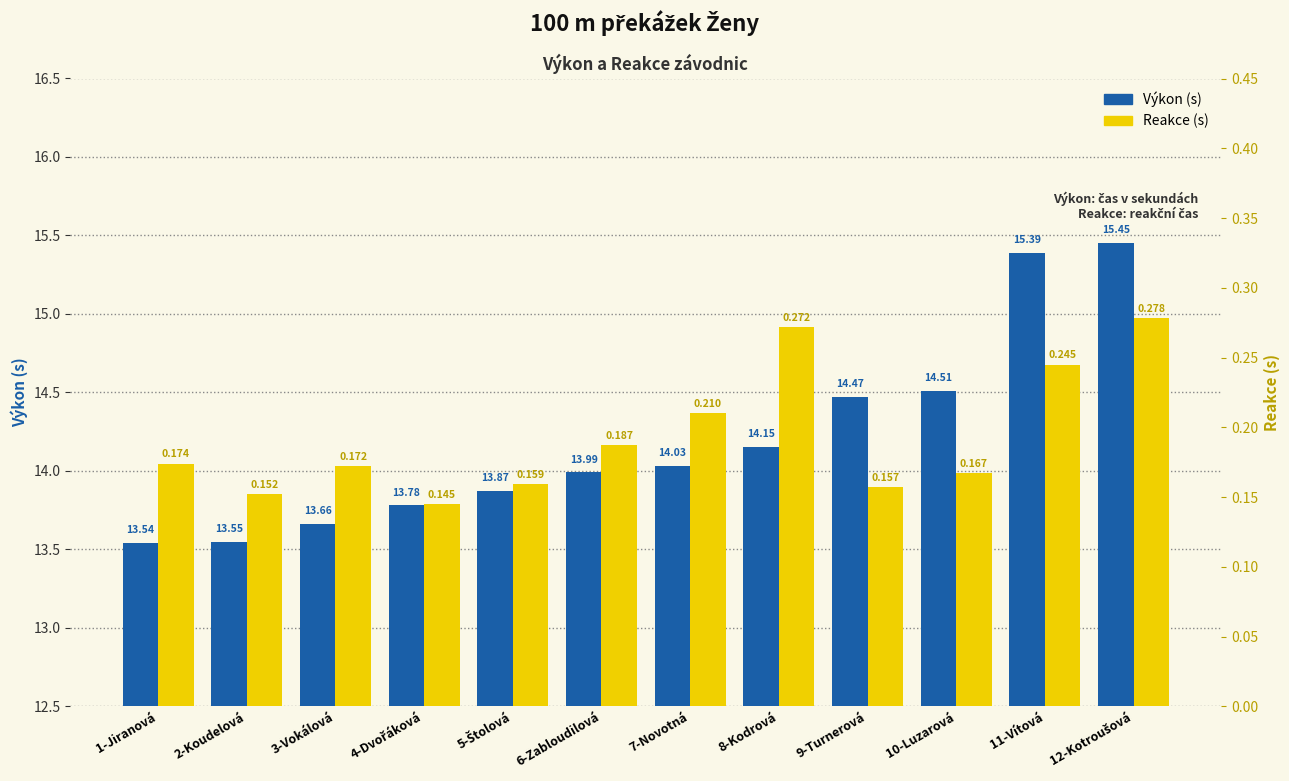

Read the Reakce value at 5-Štolová.

0.2